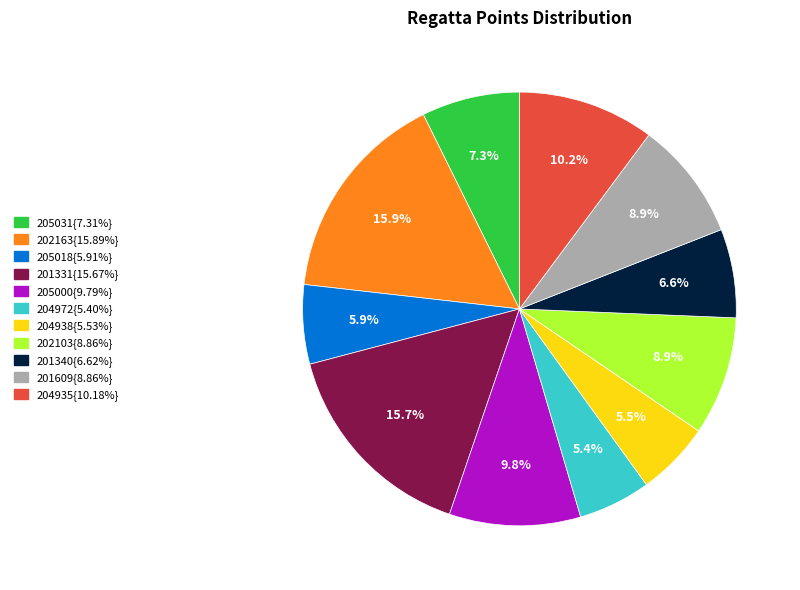

How many segments does this pie chart have?

11